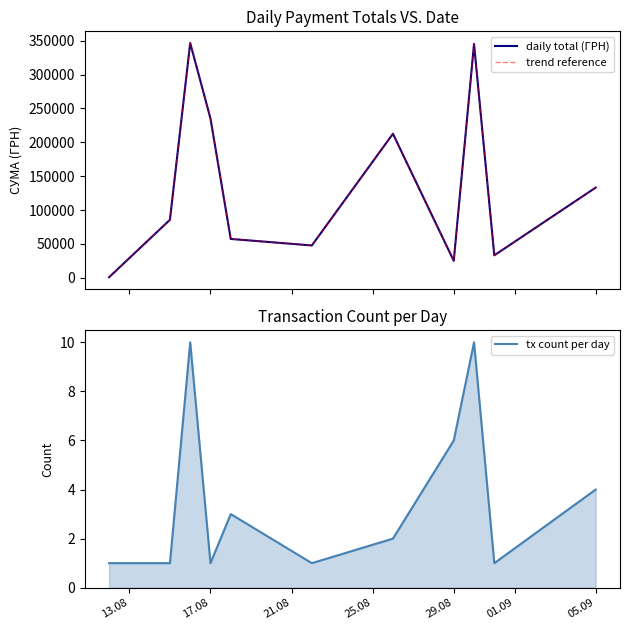

Is it true that tx count per day equals 1 at 17.08?

True